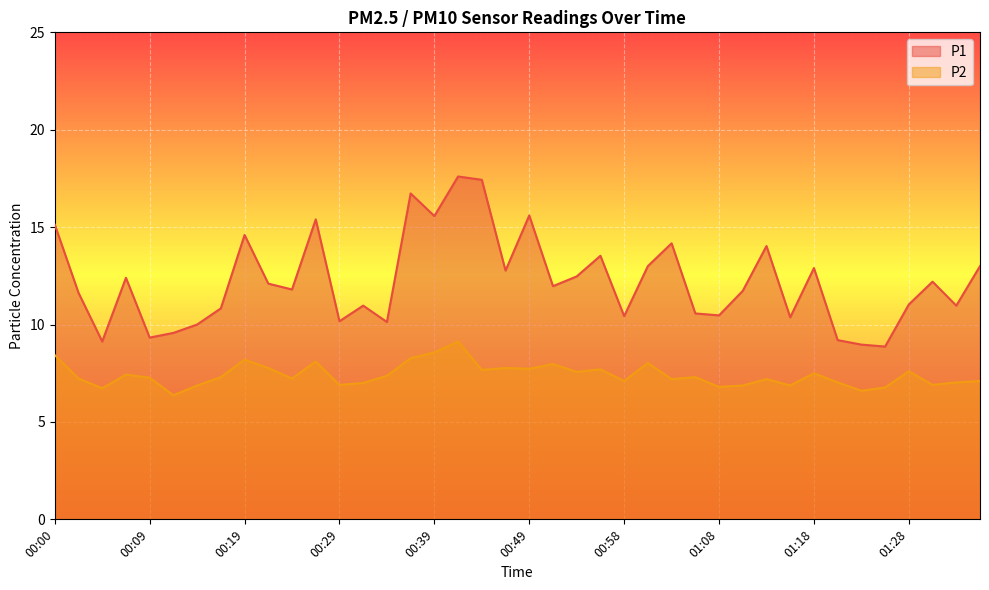

Reading left to right, extract all data points from this chart.

P1: 15.1	11.6	9.1	12.4	9.3	9.6	10.0	10.8	14.6	12.1	11.8	15.4	10.2	11.0	10.1	16.7	15.6	17.6	17.4	12.8	15.6	12.0	12.5	13.5	10.4	13.0	14.2	10.6	10.5	11.7	14.0	10.4	12.9	9.2	9.0	8.9	11.0	12.2	11.0	13.0
P2: 8.4	7.2	6.7	7.4	7.3	6.4	6.9	7.3	8.2	7.8	7.2	8.1	6.9	7.0	7.4	8.3	8.6	9.1	7.7	7.8	7.7	8.0	7.6	7.7	7.1	8.0	7.2	7.3	6.8	6.9	7.2	6.9	7.5	7.0	6.6	6.8	7.6	6.9	7.0	7.1